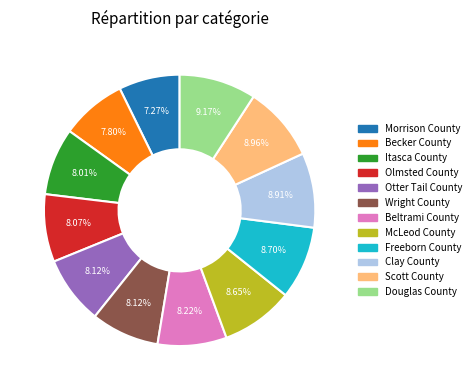

Count the number of slices in the pie.

12